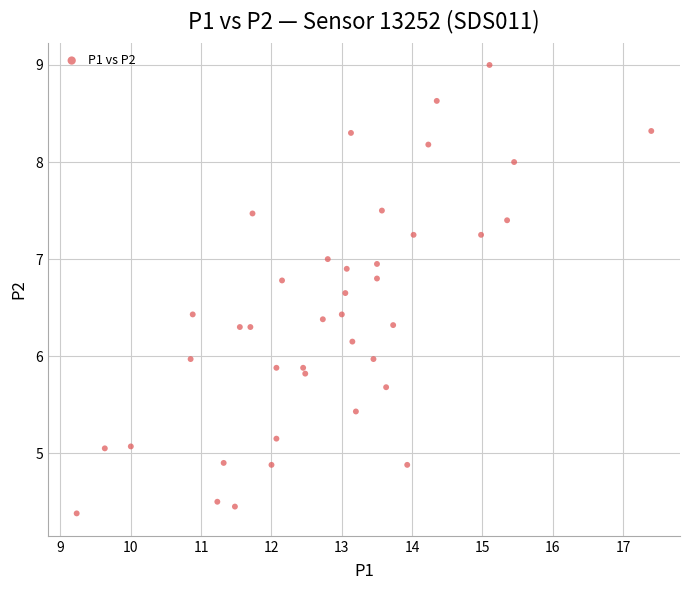

What is the range of X values (max minus min)?

8.2